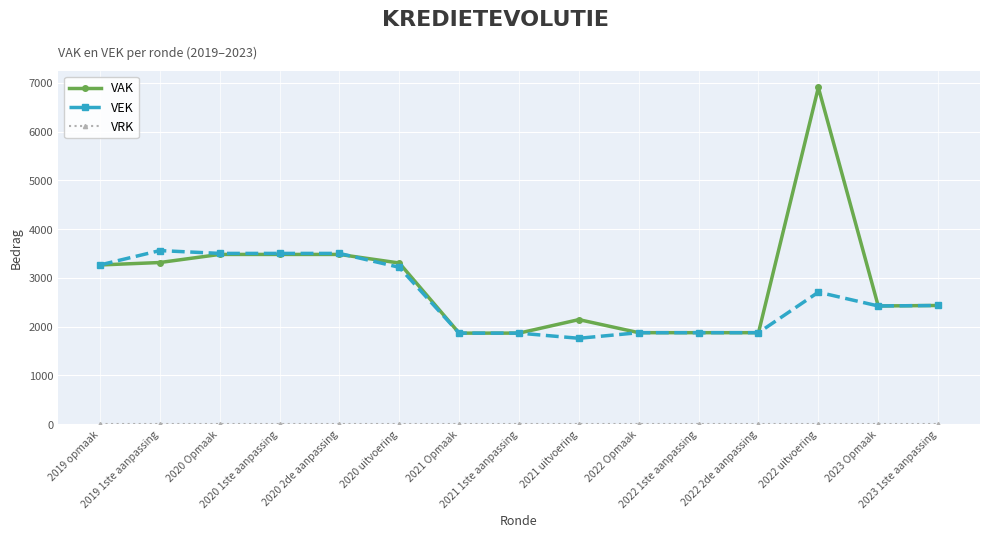

What is the label of the 15th point from the right?

2019 opmaak